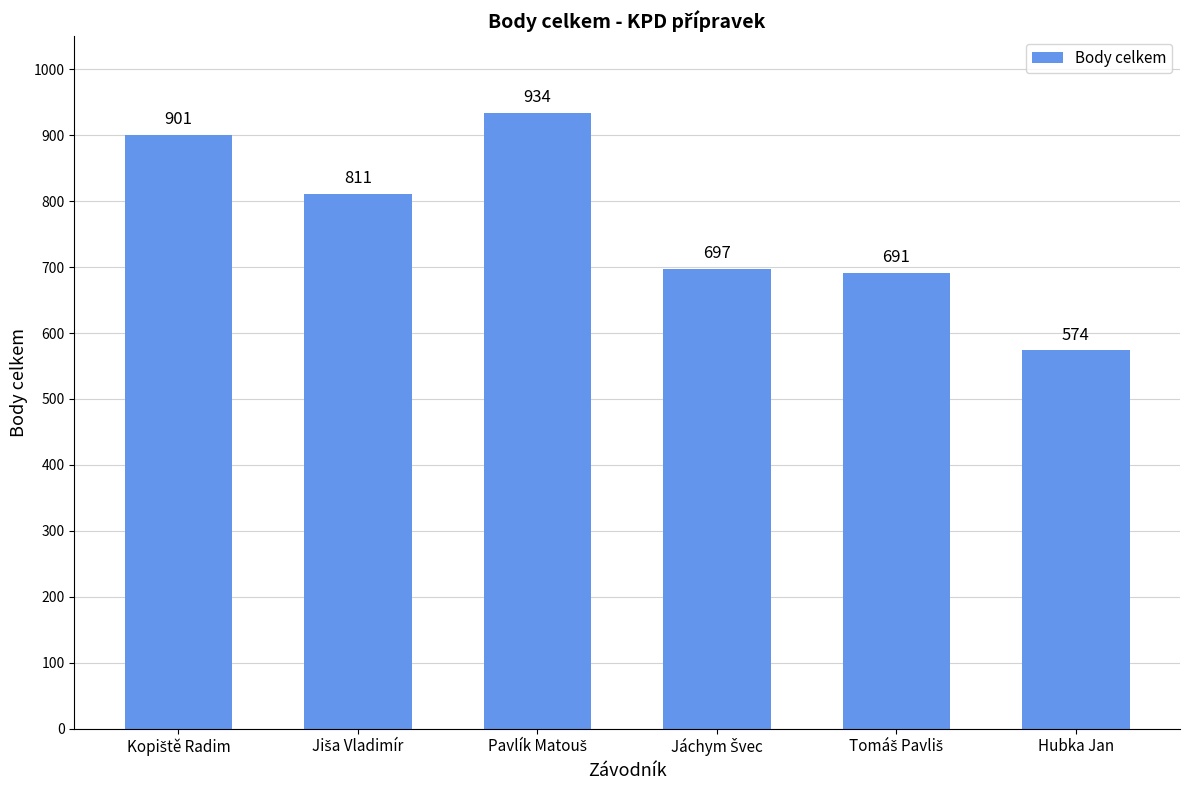

True or false: the data shows 574 at Hubka Jan.

True